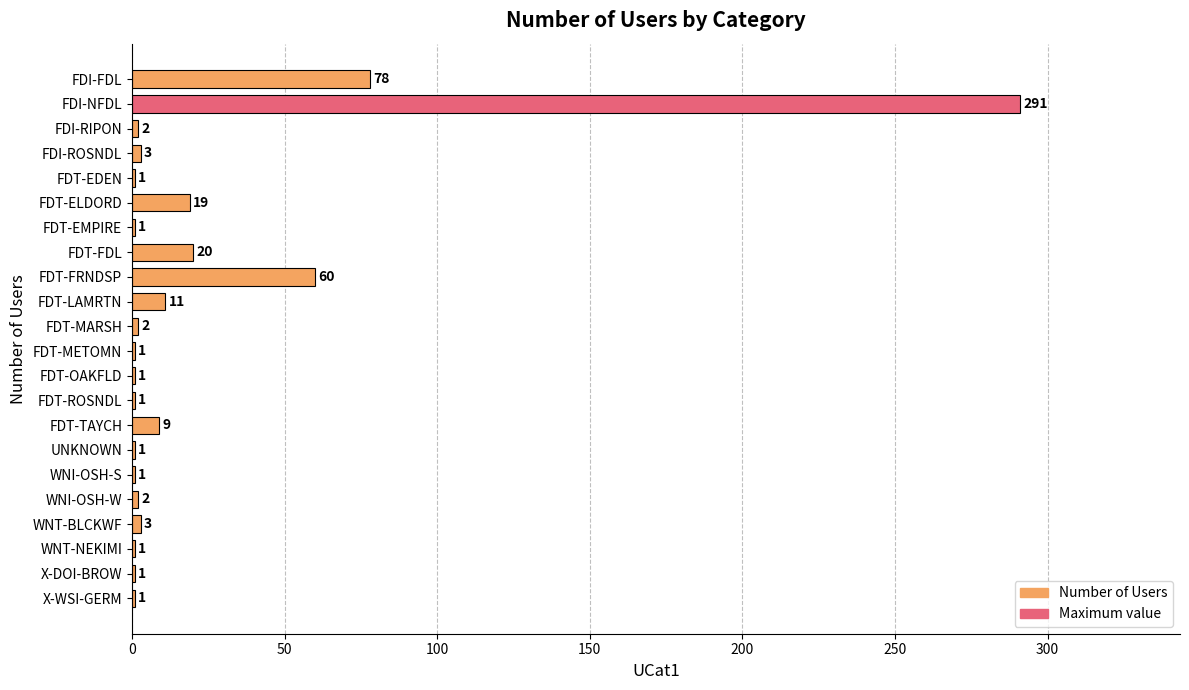

The value at FDT-FRNDSP is 60. True or false?

True